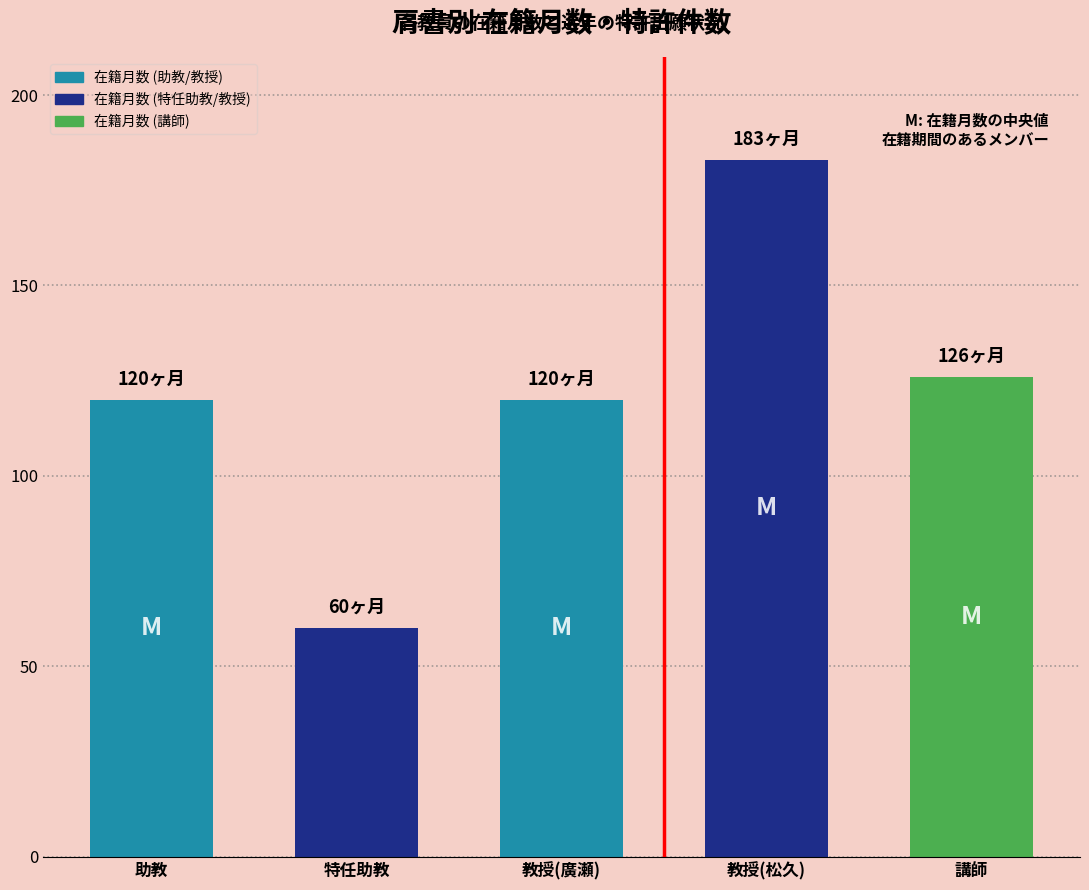

The chart shows a value of 166 at 教授(廣瀬). True or false?

False